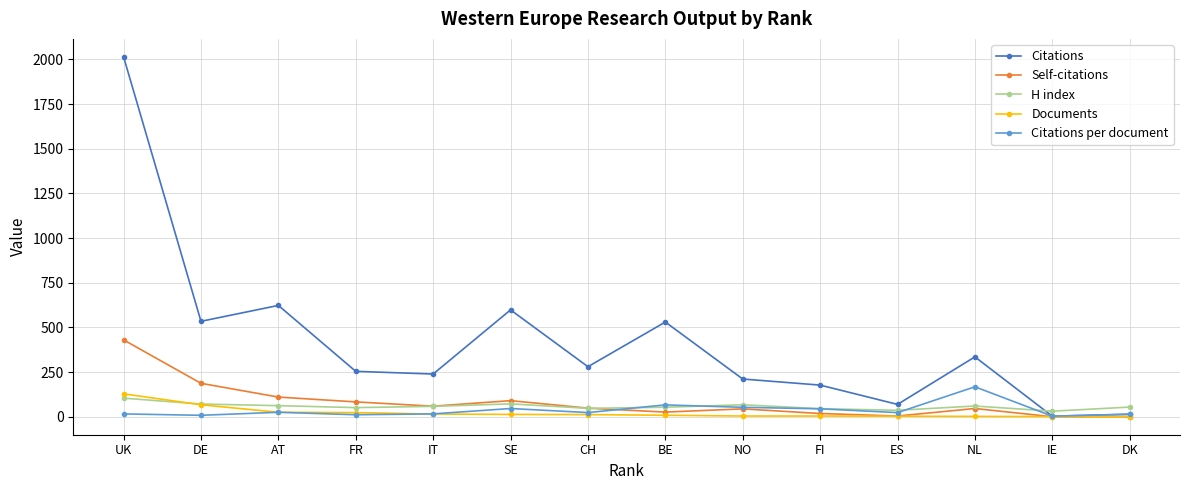

Which series has the largest range (max minus min)?

Citations